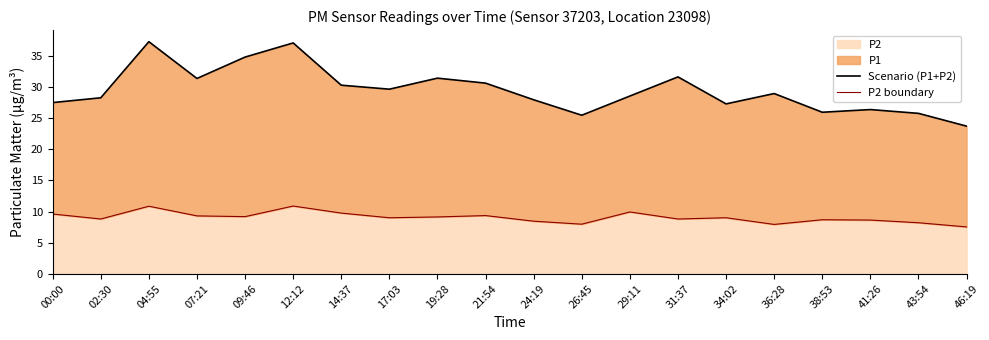

What is the difference between the maximum and minimum values in the P2 boundary series?

3.4